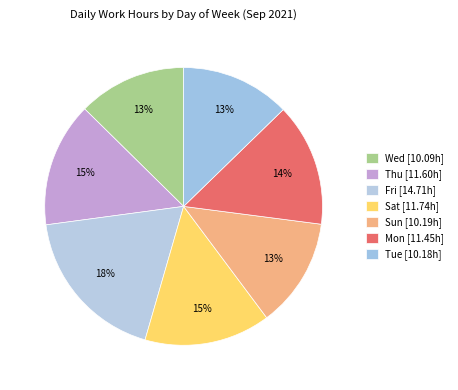

What is the smallest slice in the pie chart?

Wed